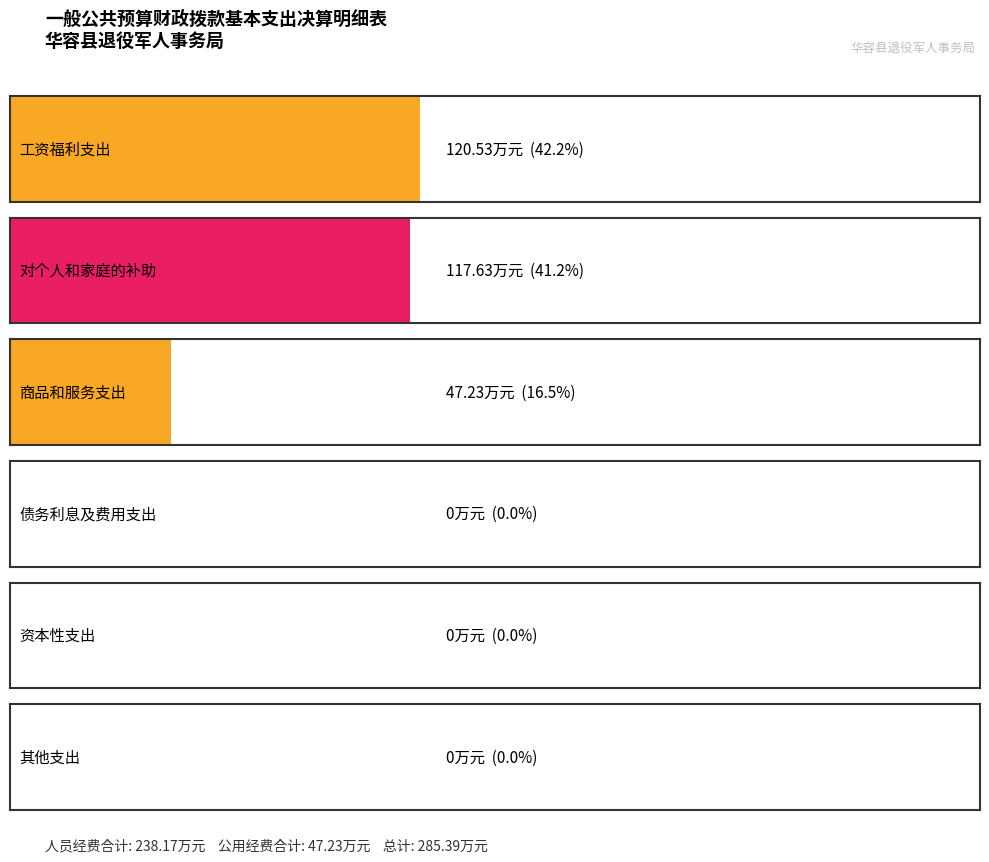

What is the label of the 5th bar from the right?

对个人和家庭的补助